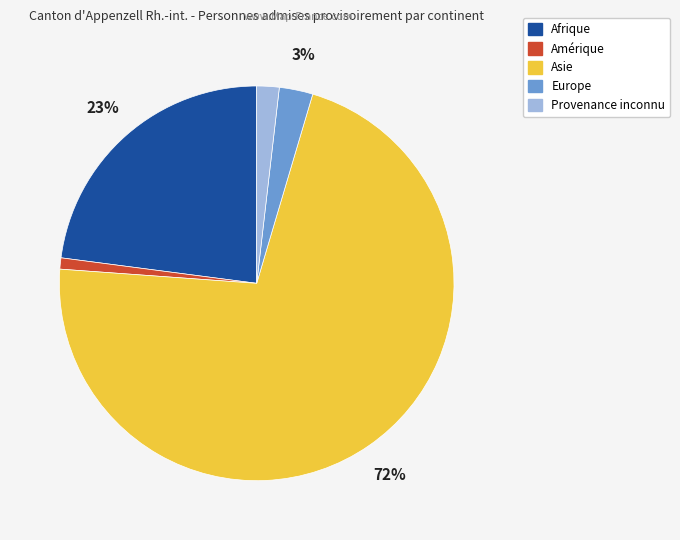

What is the ratio of the value at Asie to the value at Afrique?

3.1